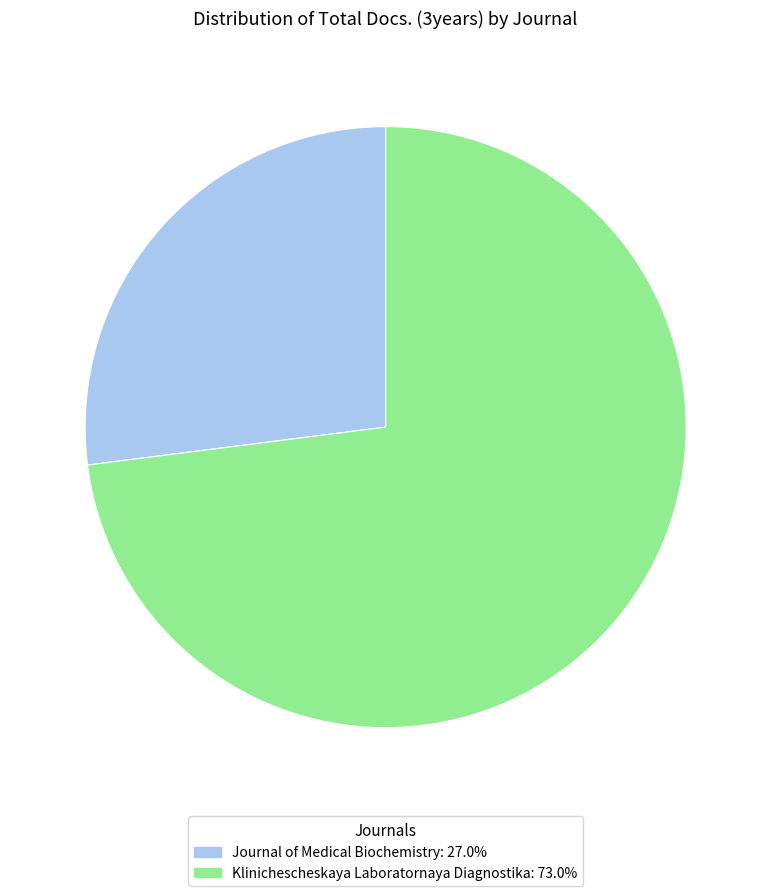

What is the largest slice in the pie chart?

Klinichescheskaya Laboratornaya Diagnostika